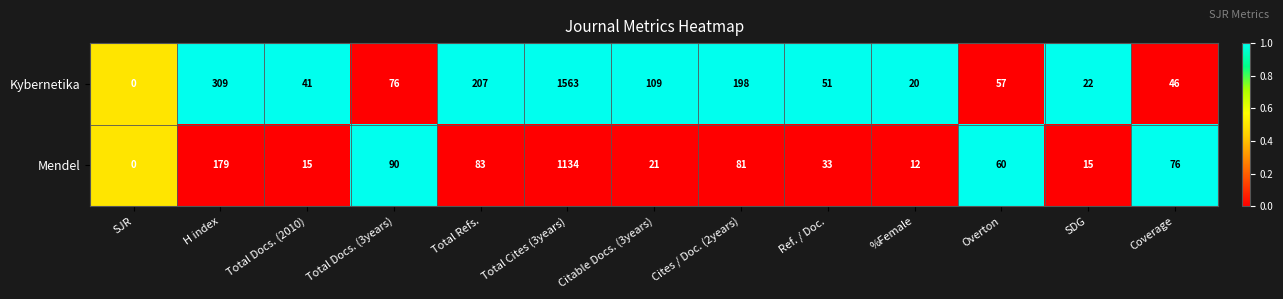

Between Cites / Doc. (2years) and Ref. / Doc., which series saw the biggest shift?

Kybernetika